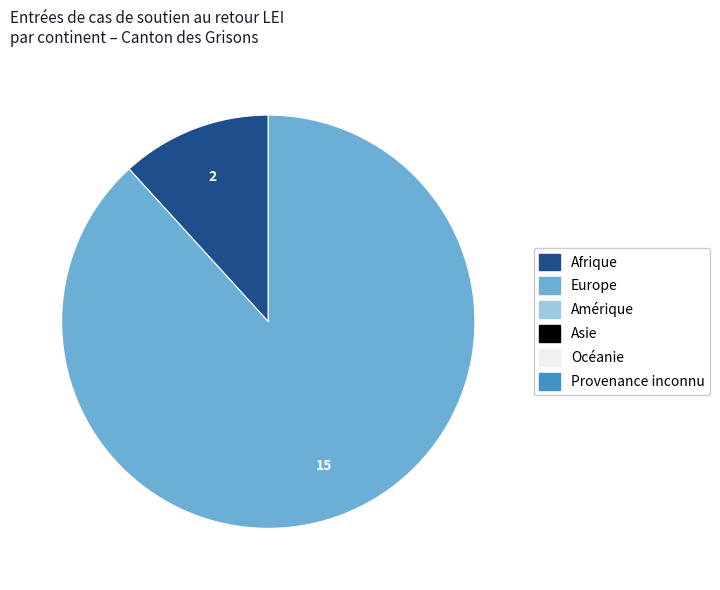

How many slices are in this pie chart?

2